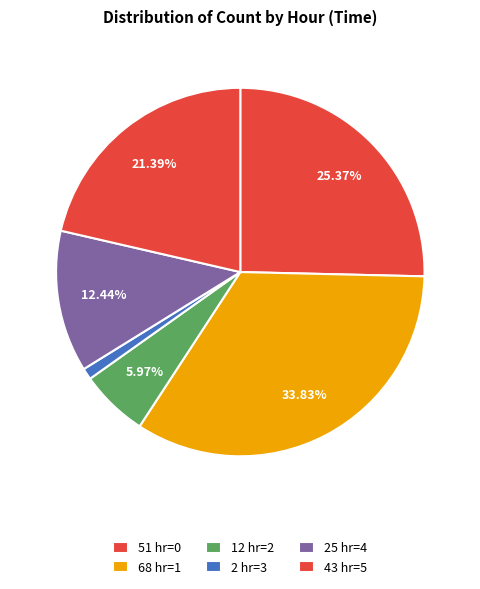

Which slice is the smallest?

2